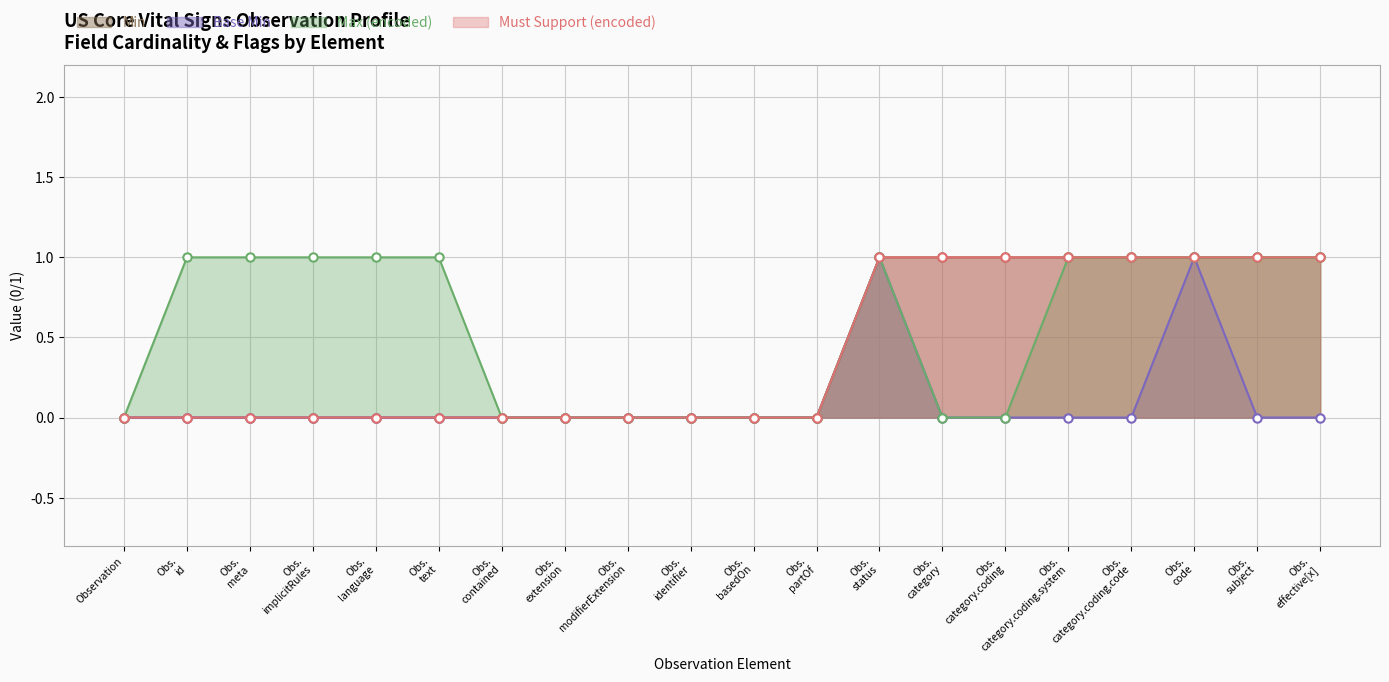

What is the value of the Max (encoded) point at the 4th from the left?

1